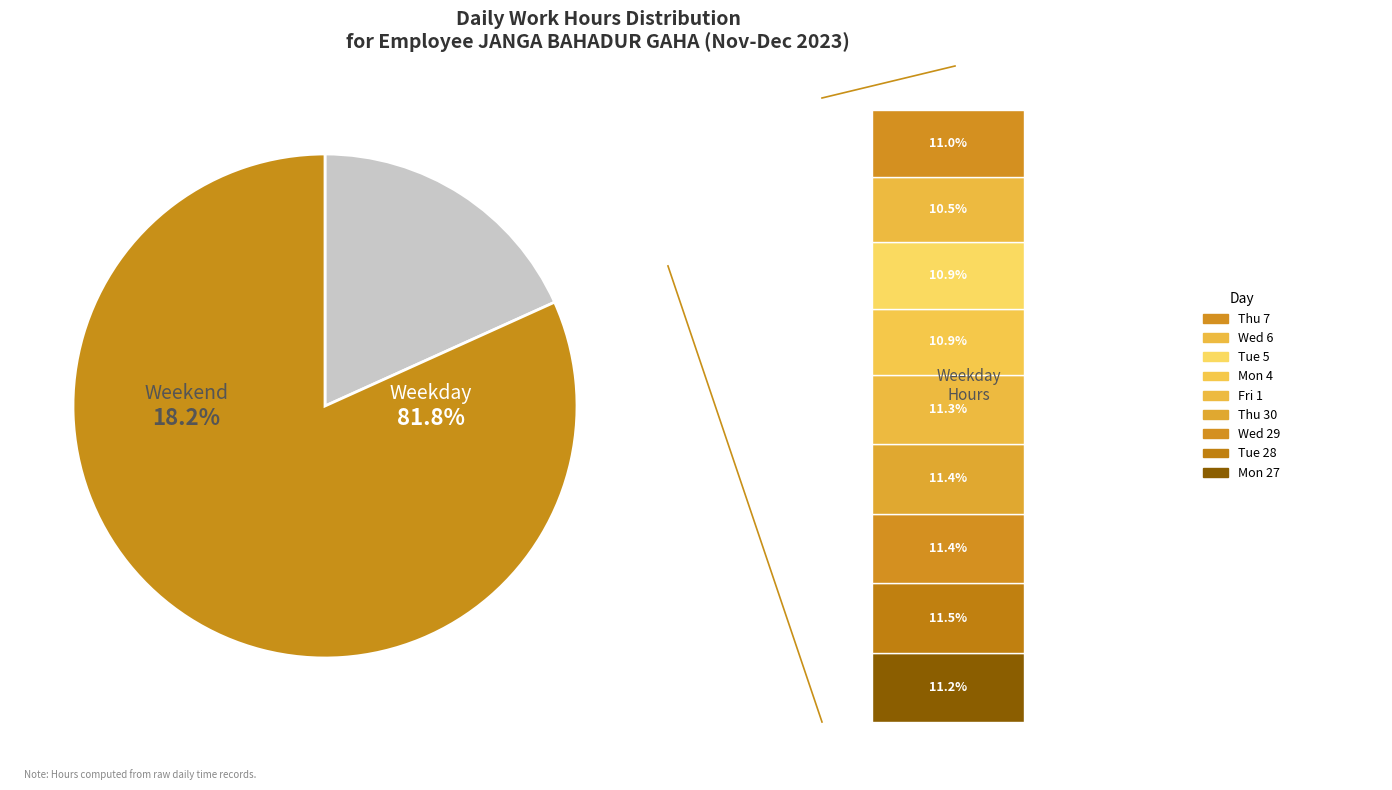

Is the sum of Fri 1 and Wed 6 greater than half?

No